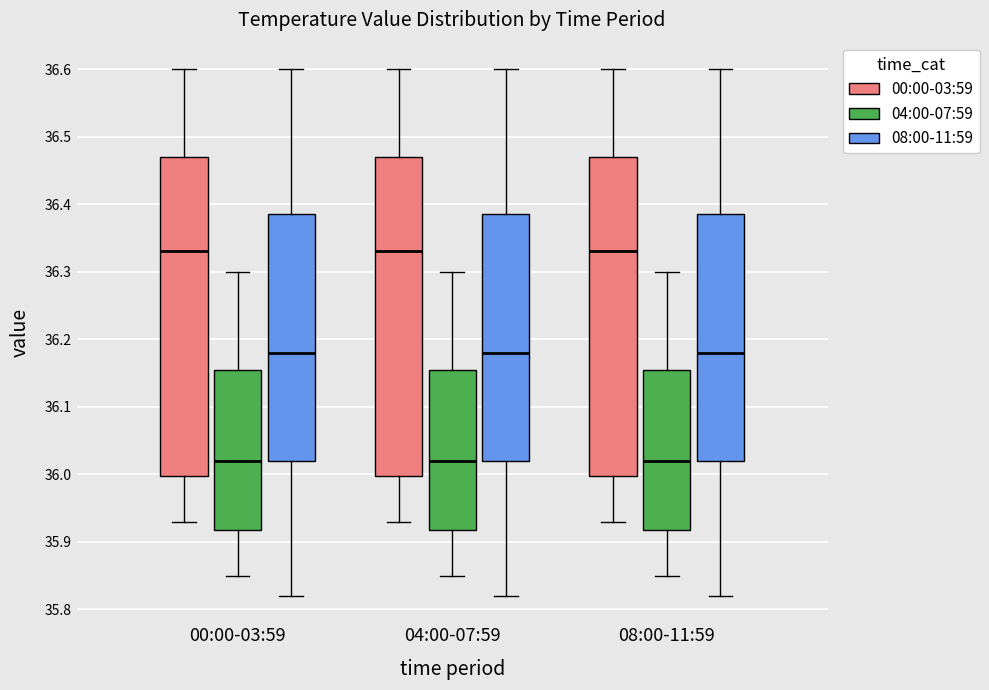

Where is the lower edge of the box for 04:00-07:59 (04:00-07:59) on the y-axis? The values are not printed on the chart, so give them approximately, as read against the axis.

35.92